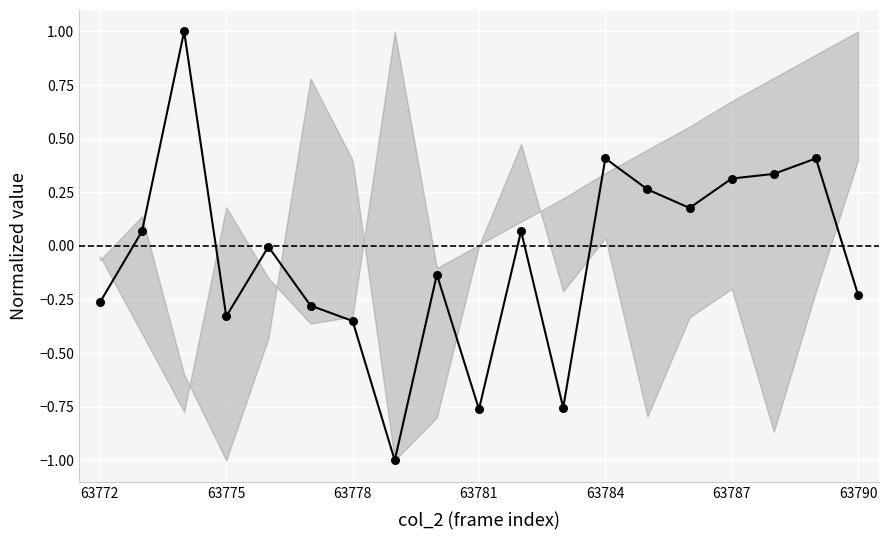

What is the difference between the maximum and minimum values?

2.0